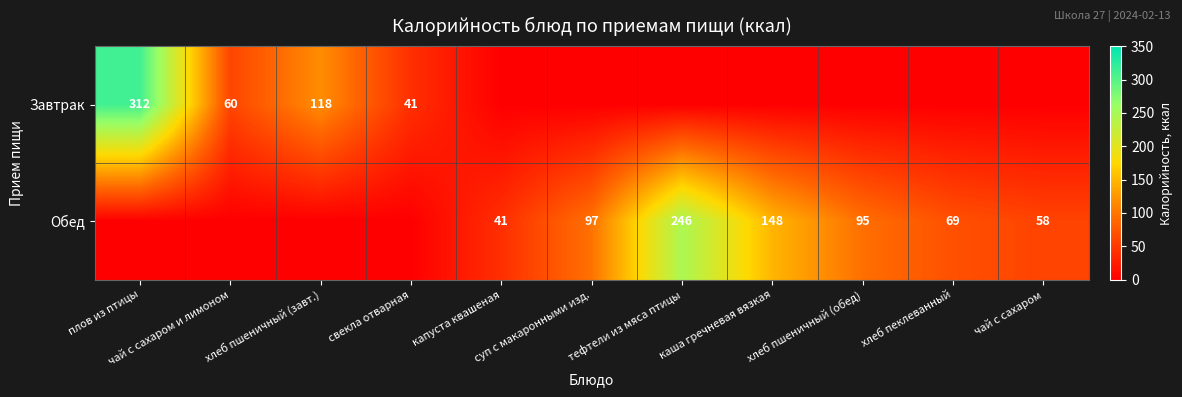

At which label is Обед closest to 123?

каша гречневая вязкая